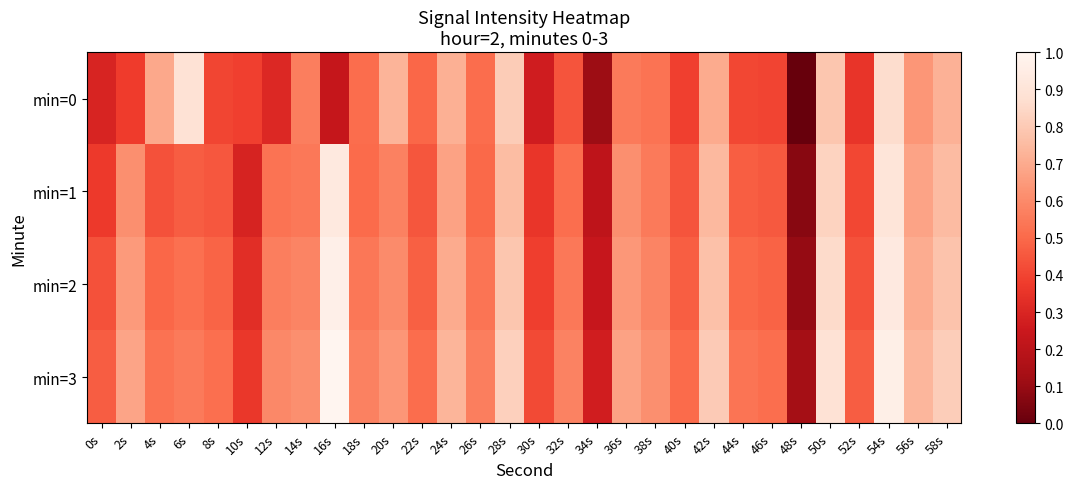

The min=0 series shows 0.4 at 8s. True or false?

True